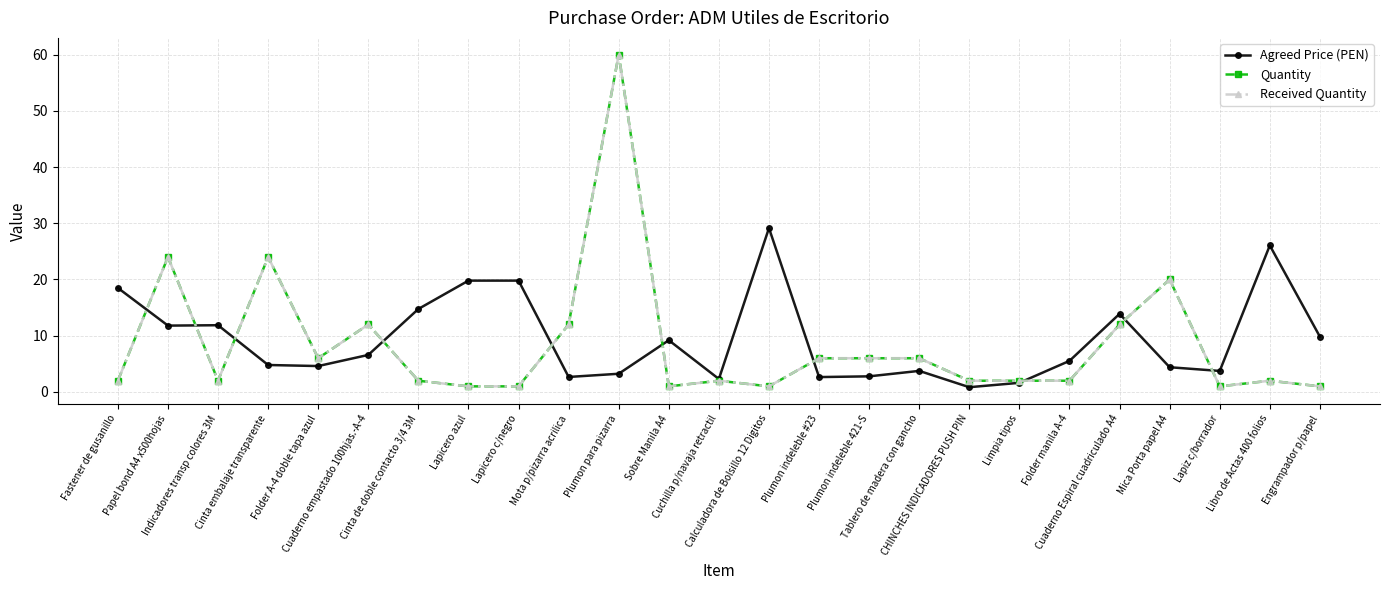

Which series has the largest total across all categories?

Agreed Price (PEN)